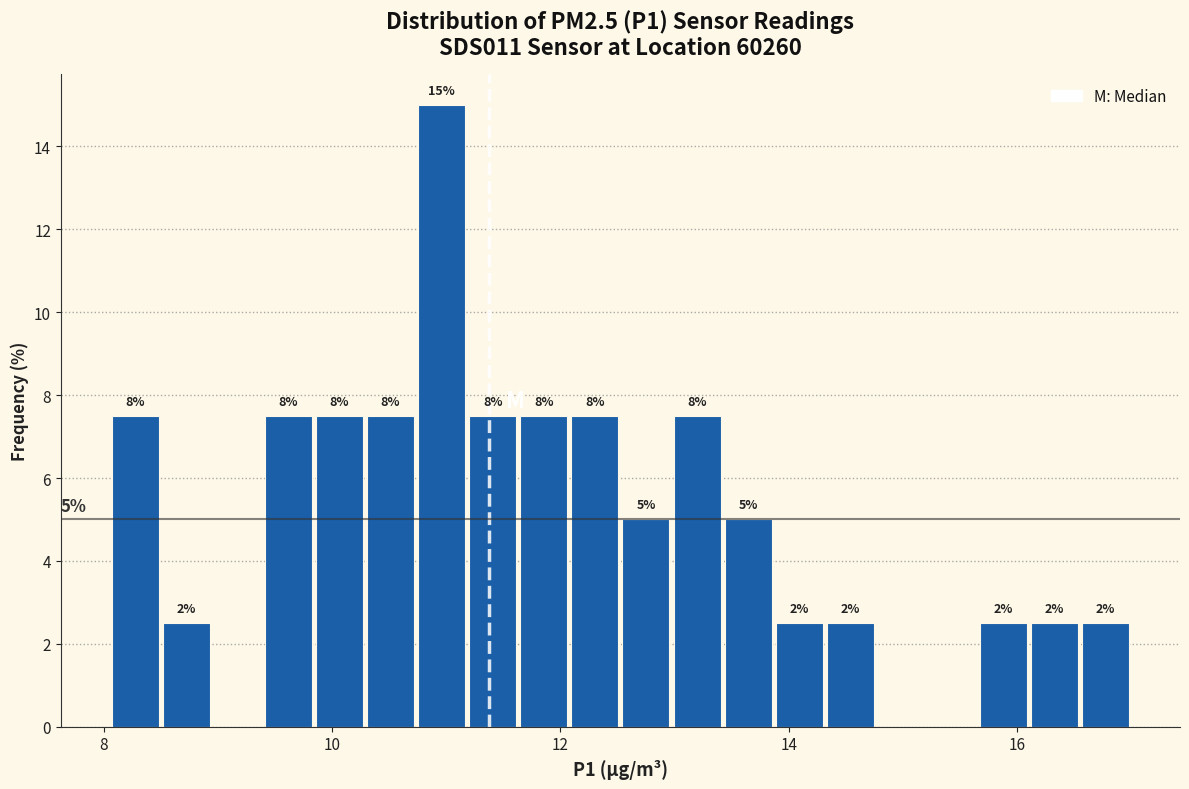

Read against the x-axis, roughly where is the centre of the tallest bar?

11.0